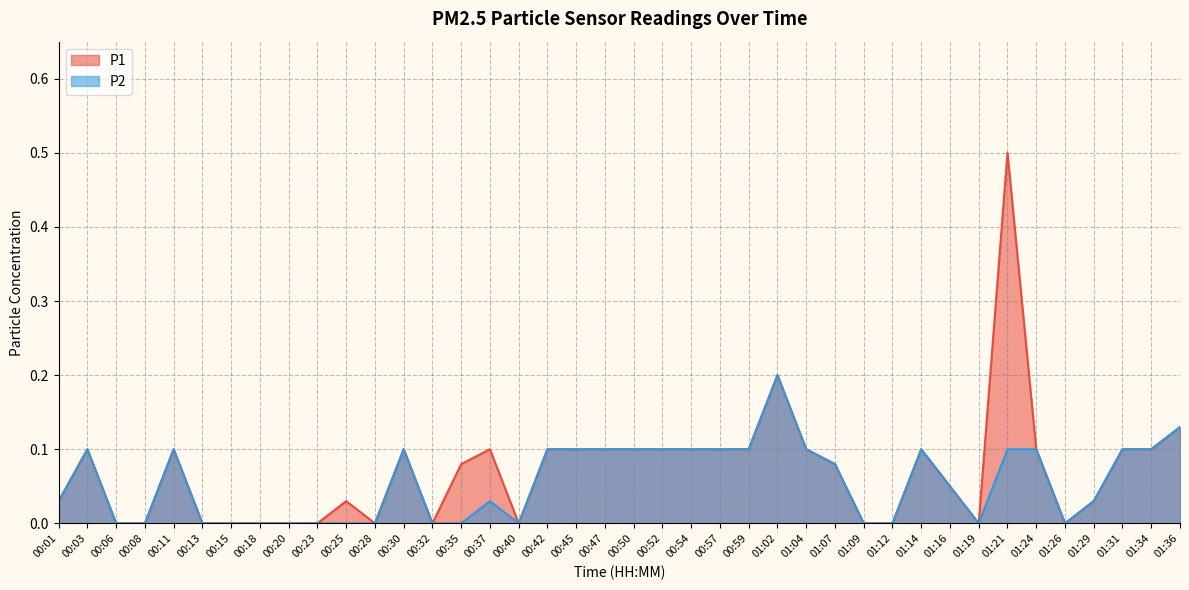

True or false: P1 and P2 intersect in this chart.

False